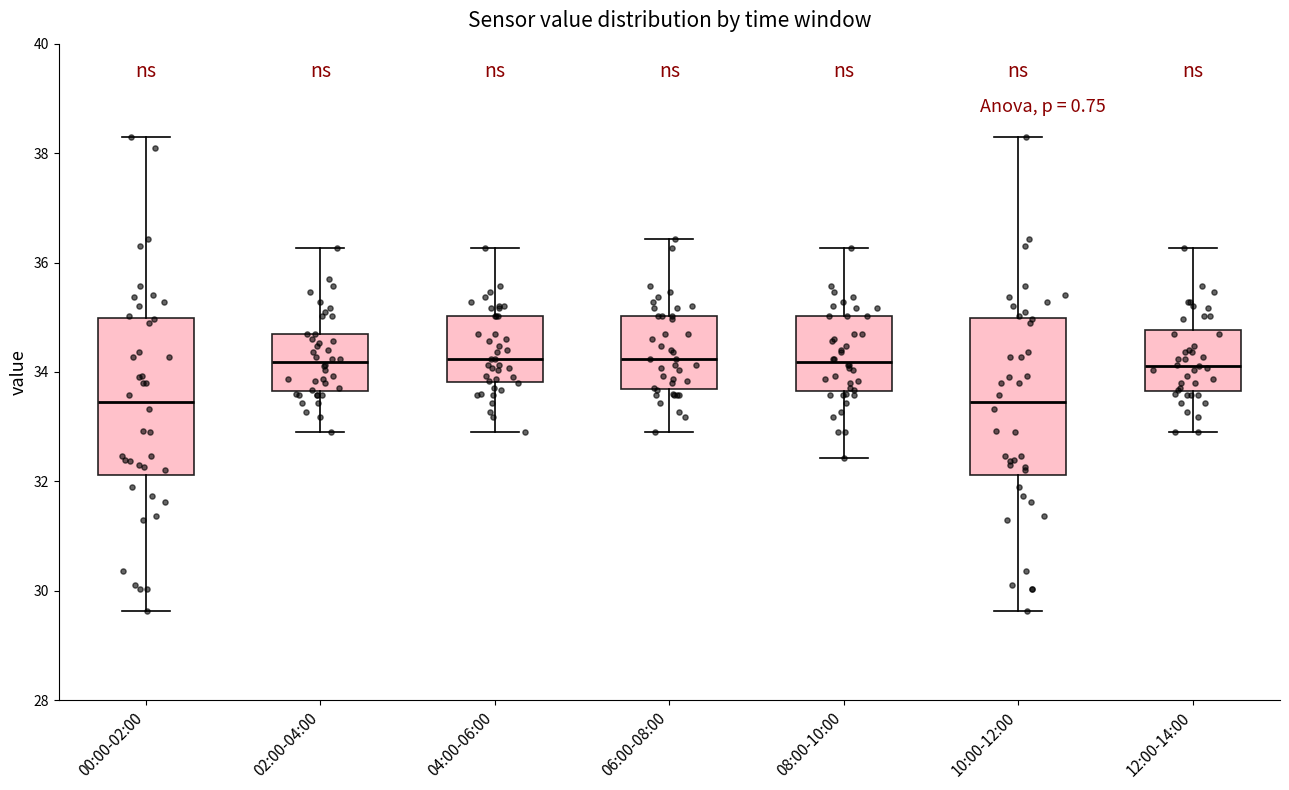

Reading left to right, transcribe this box plot: for each box, give where its median line is, the range the box spans, and where its two whiskers end, as read against the y-axis. The values are not printed on the chart, so give them approximately, as read against the axis.

00:00-02:00: median 33.4, box 32.2 to 35.0, whiskers 29.6 to 38.4
02:00-04:00: median 34.2, box 33.6 to 34.8, whiskers 33.0 to 36.2
04:00-06:00: median 34.2, box 33.8 to 35.0, whiskers 33.0 to 36.2
06:00-08:00: median 34.2, box 33.6 to 35.0, whiskers 33.0 to 36.4
08:00-10:00: median 34.2, box 33.6 to 35.0, whiskers 32.4 to 36.2
10:00-12:00: median 33.4, box 32.2 to 35.0, whiskers 29.6 to 38.4
12:00-14:00: median 34.2, box 33.6 to 34.8, whiskers 33.0 to 36.2